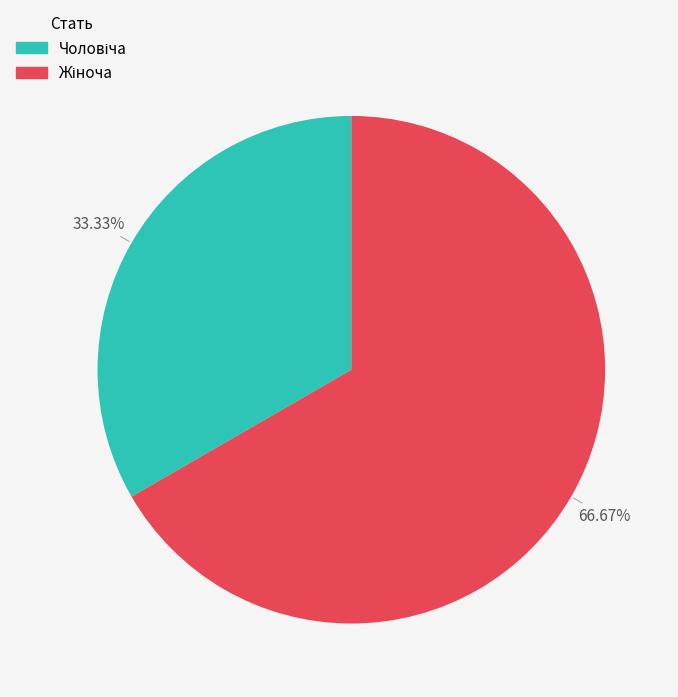

Is there a majority slice in this chart?

Yes